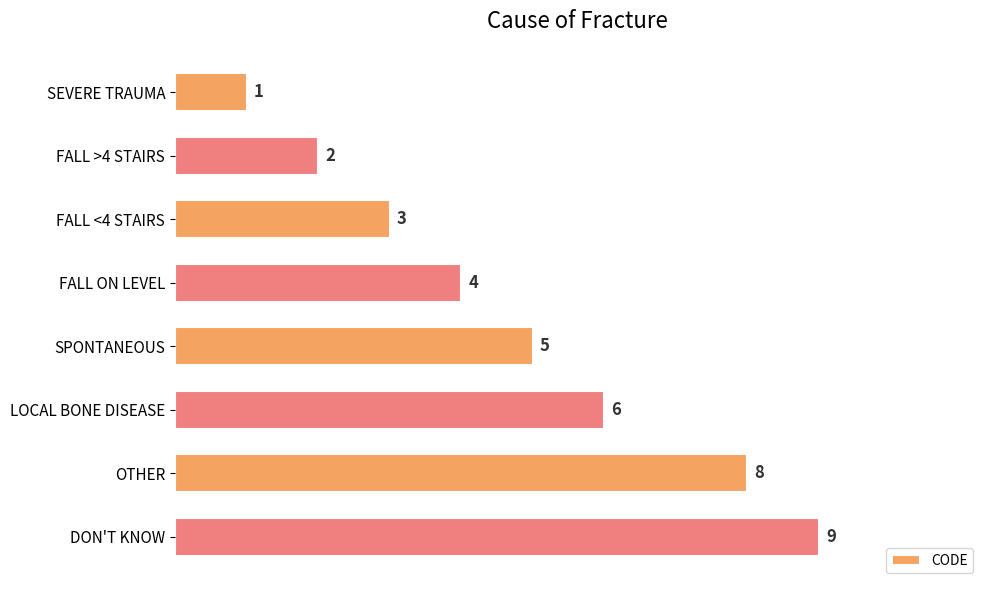

At which category does the chart reach its peak across all series?

DON'T KNOW